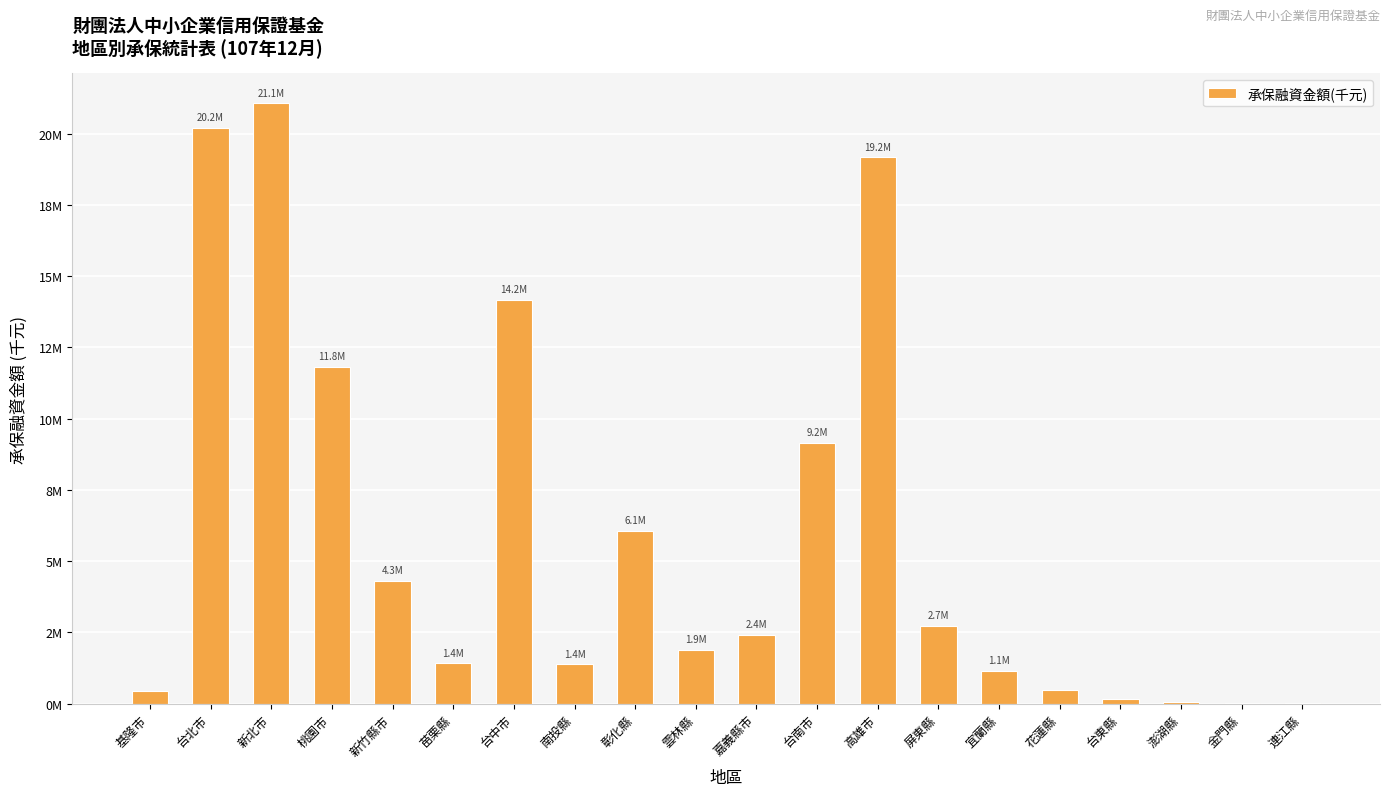

What is the label of the 8th bar from the right?

高雄市